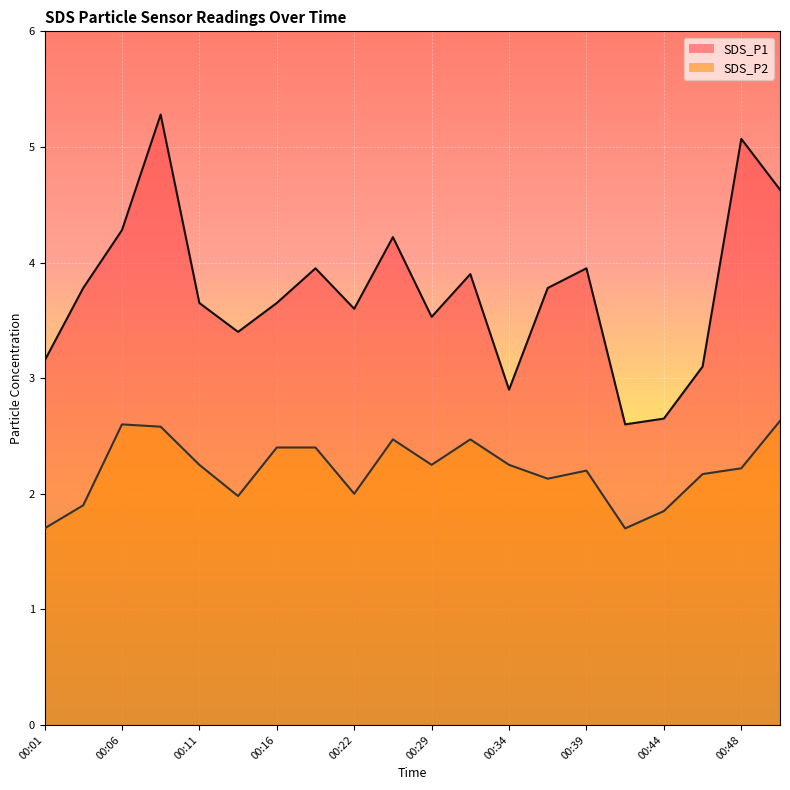

What is the difference between the maximum and second lowest values in the SDS_P2 series?

0.9